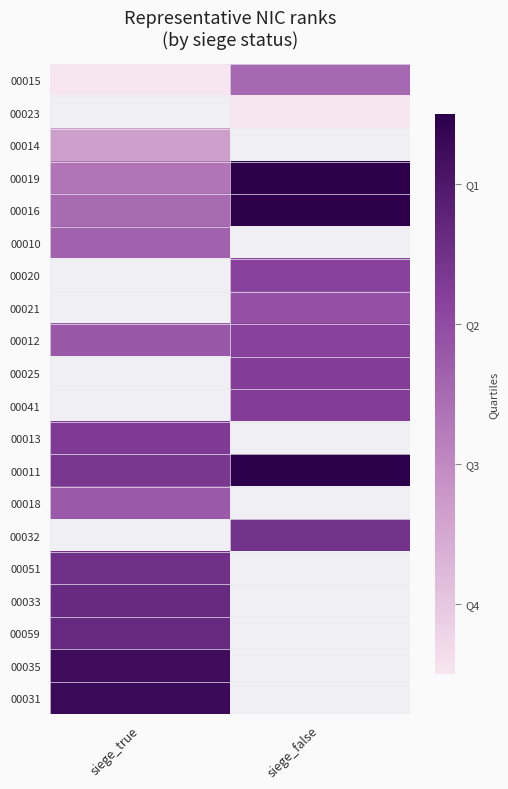

Which has a higher value, siege_true or siege_false?

siege_false